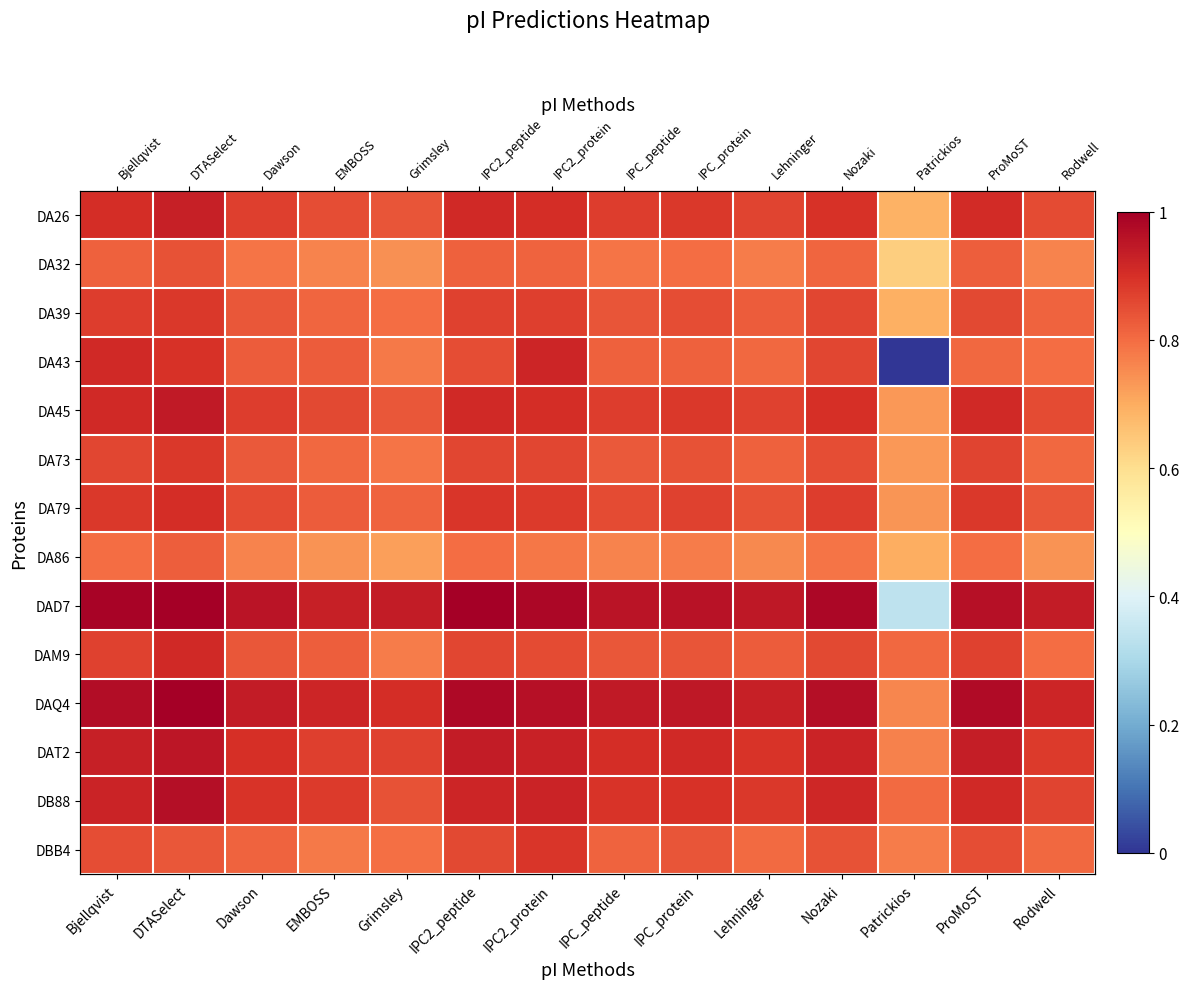

Read the DAT2 value at Bjellqvist.

0.9